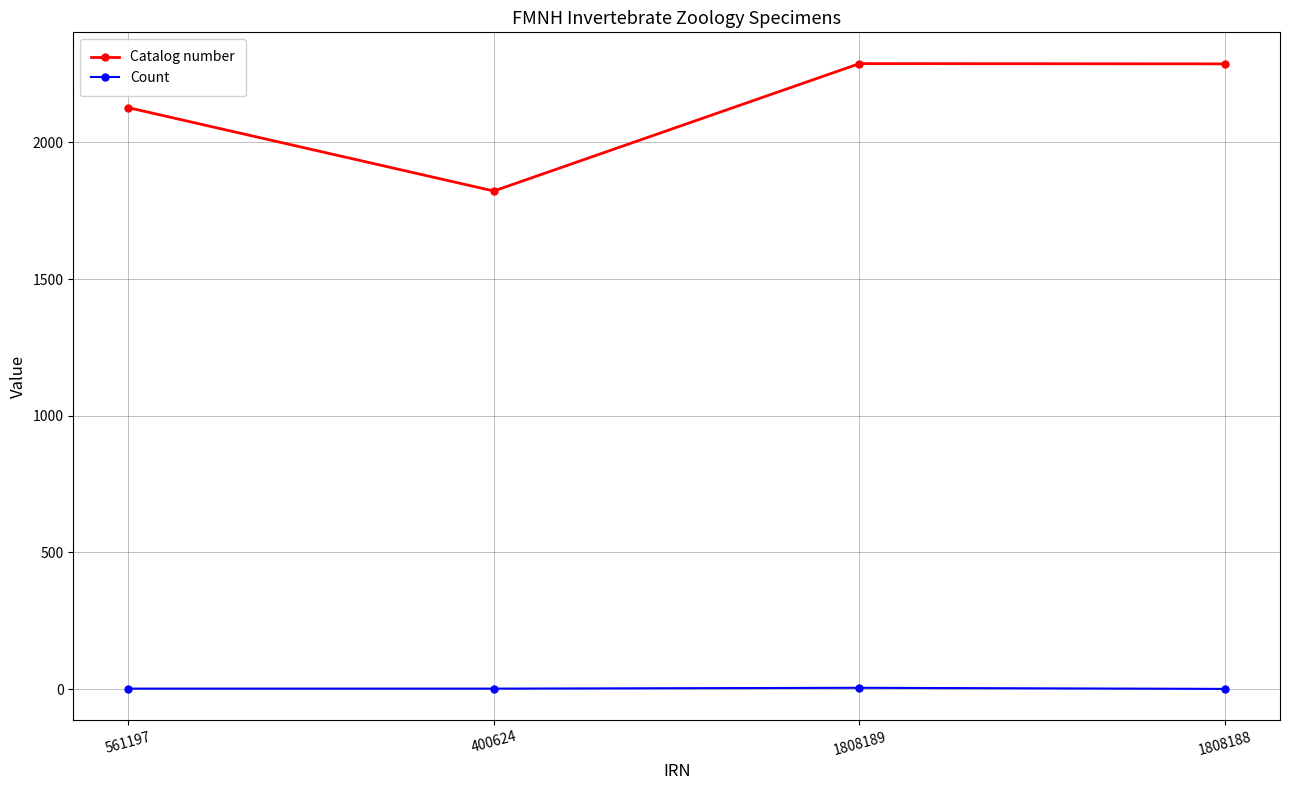

What is the label of the 3rd point from the right?

400624